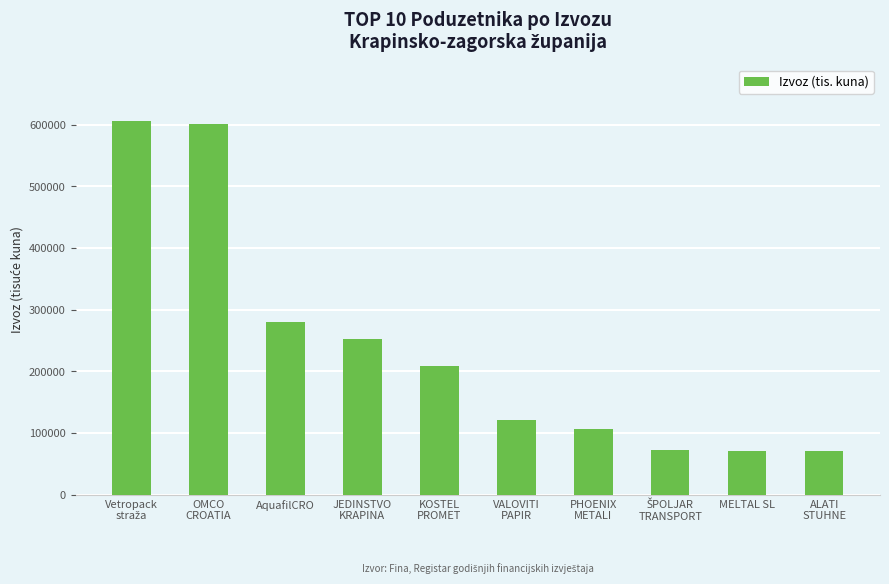

How many values are below 208720?

5